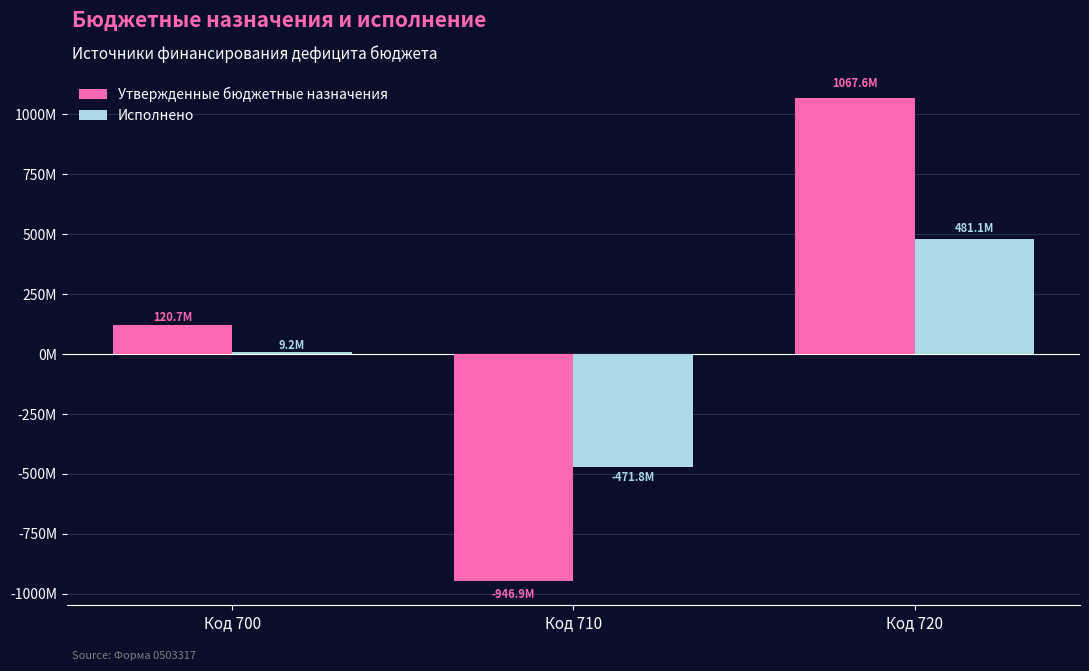

Which series has the largest range (max minus min)?

Утвержденные бюджетные назначения